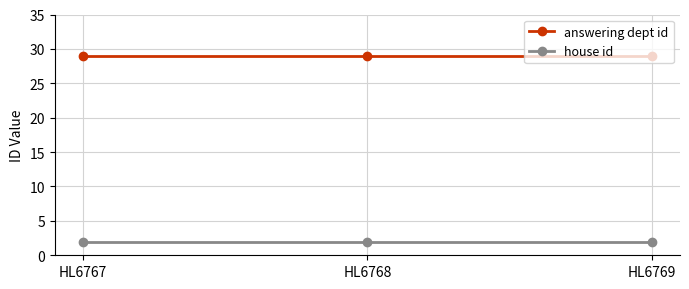

Is the value of answering dept id at HL6768 greater than the value of house id at HL6769?

Yes